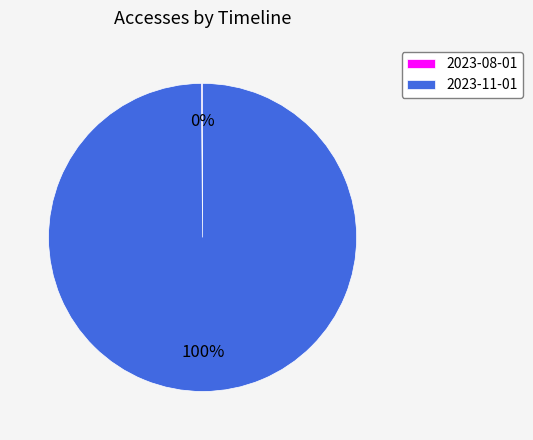

Which category has the biggest portion of the pie?

2023-11-01